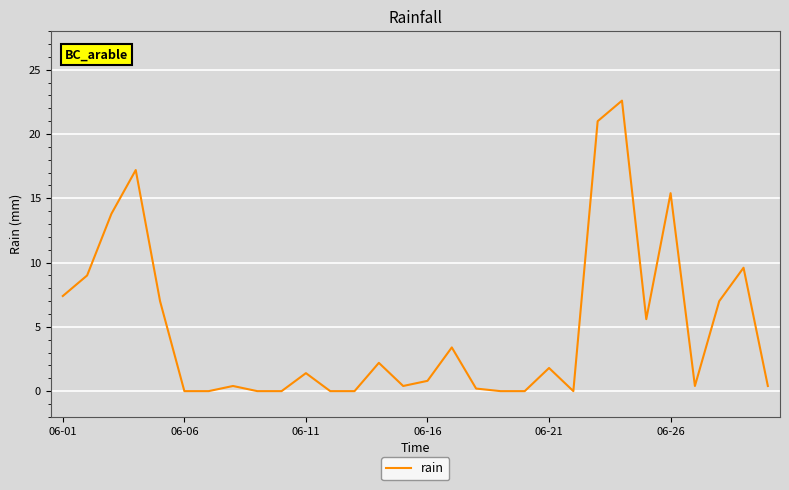

Reading left to right, transcribe all the data shown in this chart.

7.4	9.0	13.8	17.2	7.0	0.0	0.0	0.4	0.0	0.0	1.4	0.0	0.0	2.2	0.4	0.8	3.4	0.2	0.0	0.0	1.8	0.0	21.0	22.6	5.6	15.4	0.4	7.0	9.6	0.4